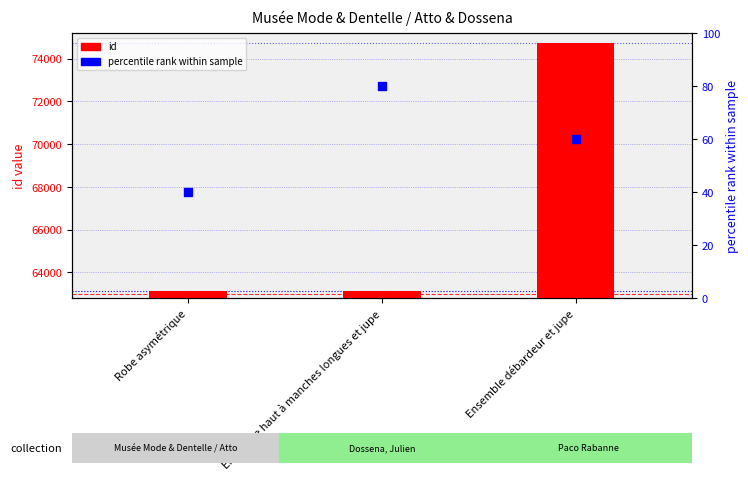

What is the total value across all series at Ensemble haut à manches longues et jupe?

63223